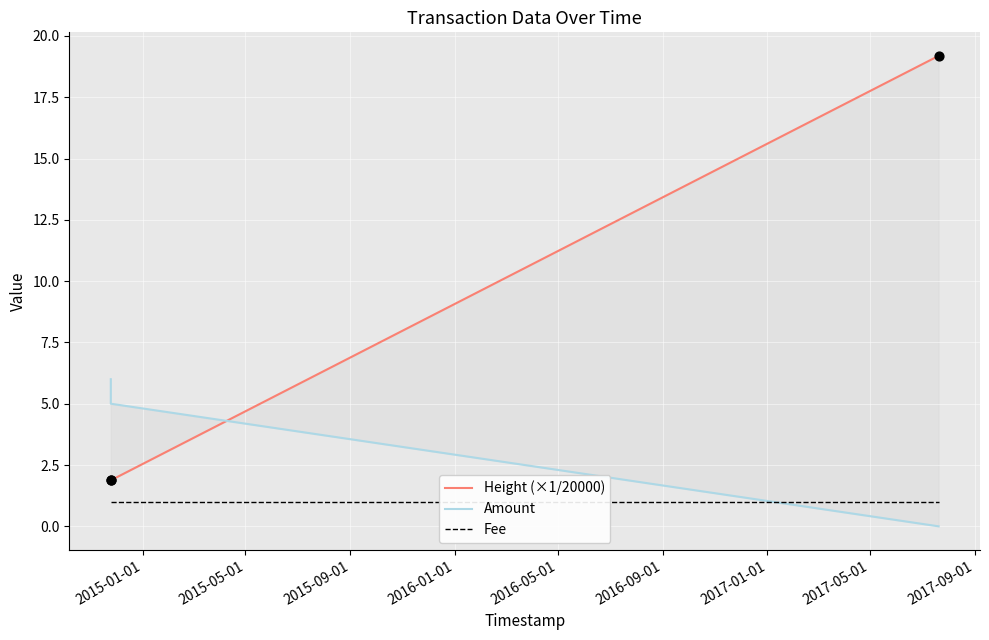

Which series has the largest Y range (max minus min)?

Height (×1/20000)